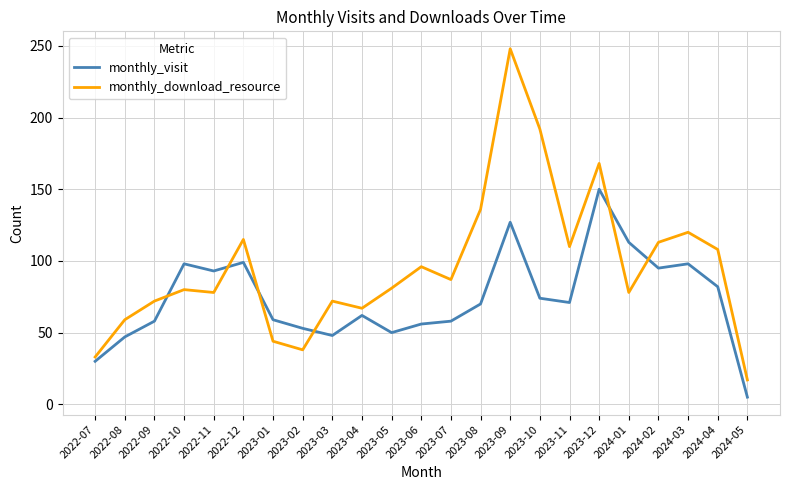

What are all the series names shown in the legend?

monthly_visit, monthly_download_resource